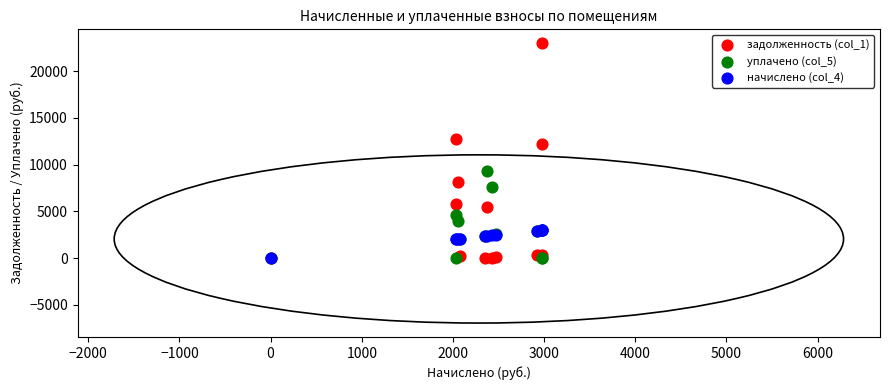

What are all the series names shown in the legend?

задолженность (col_1), уплачено (col_5), начислено (col_4)